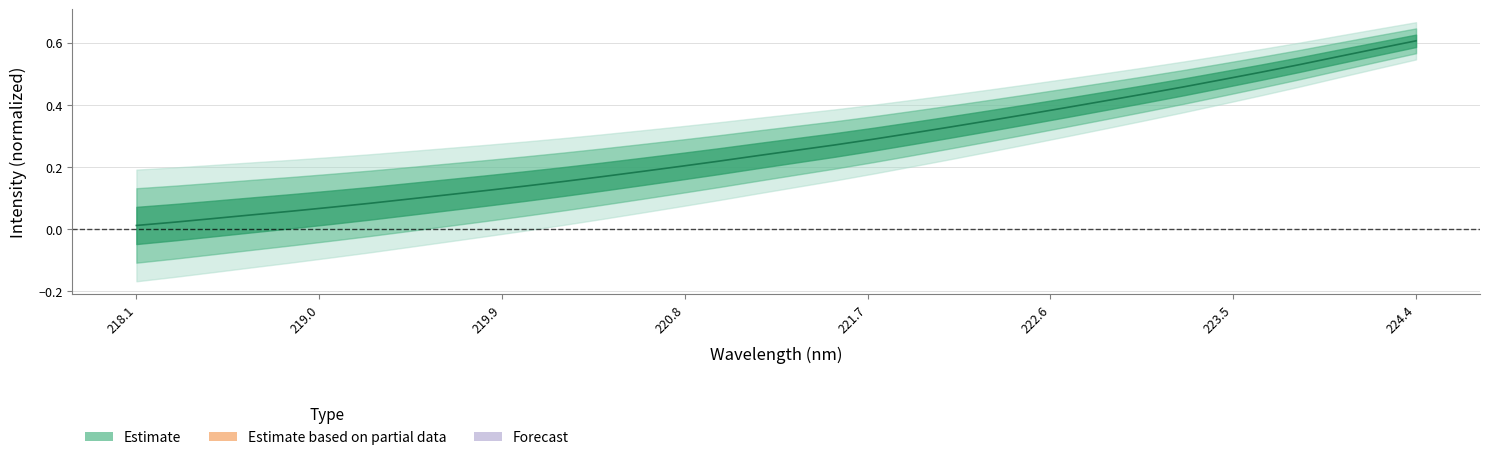

Count the number of categories in the chart.

34